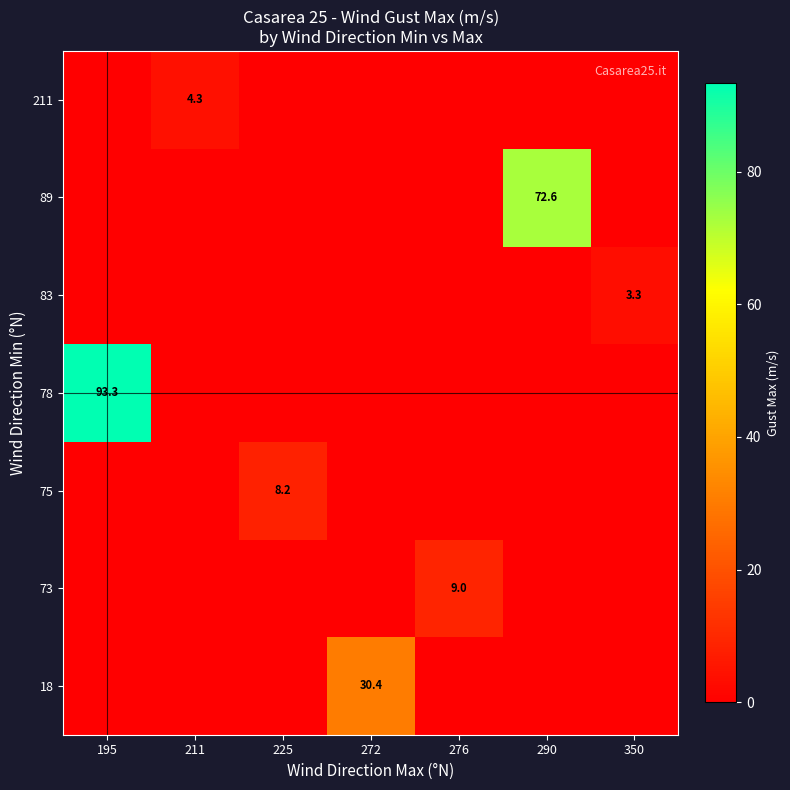

Is it true that 83 equals 3.3 at 350?

True